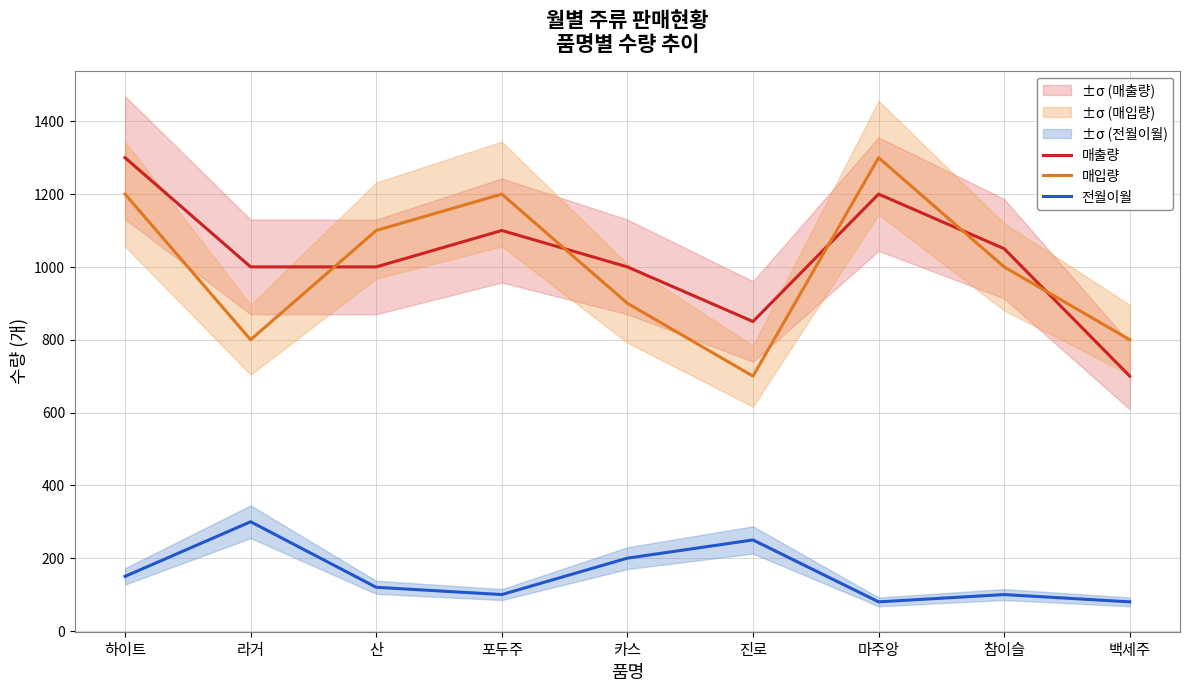

What is the sum of all 전월이월 values?

1380